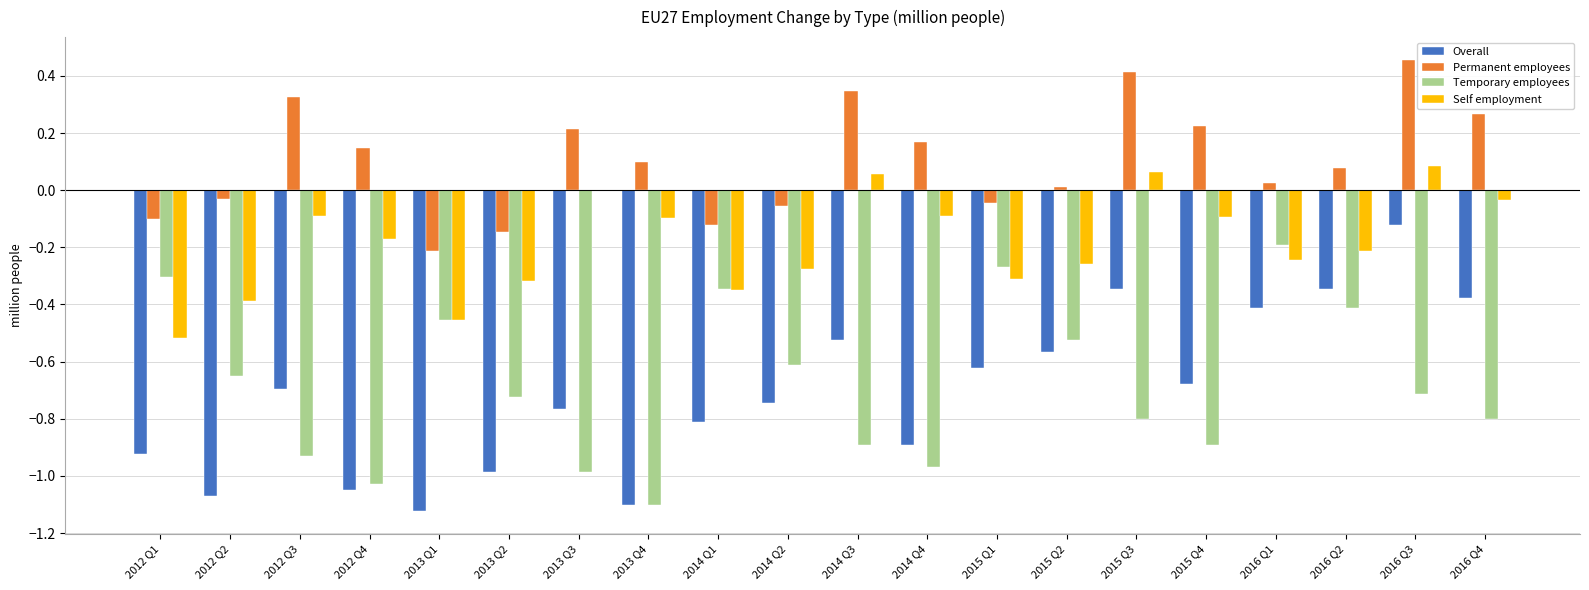

Which category has the highest value in the Overall series?

2016 Q3